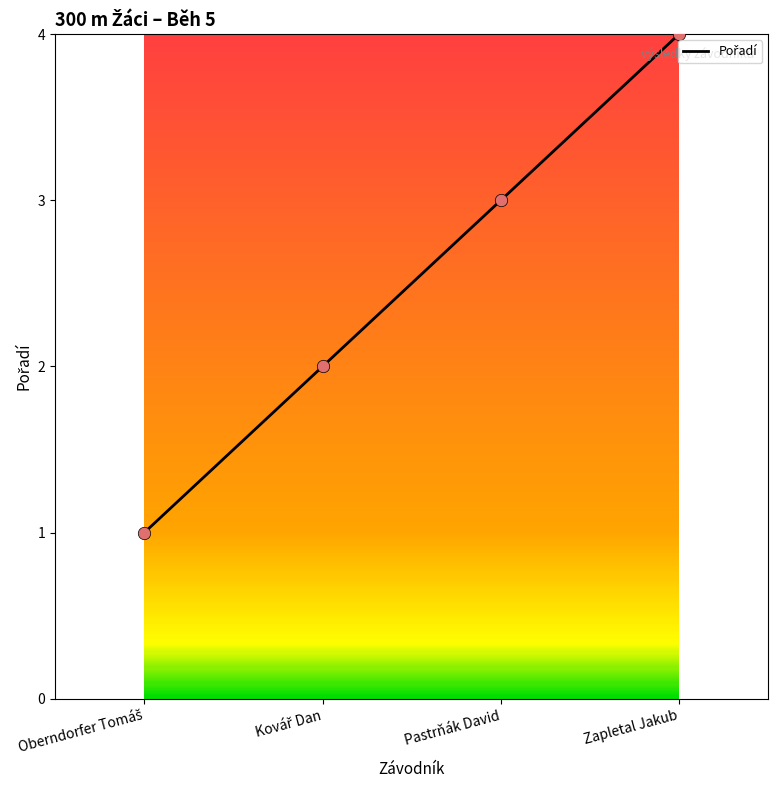

What is the change in value from Pastrňák David to Zapletal Jakub?

+1